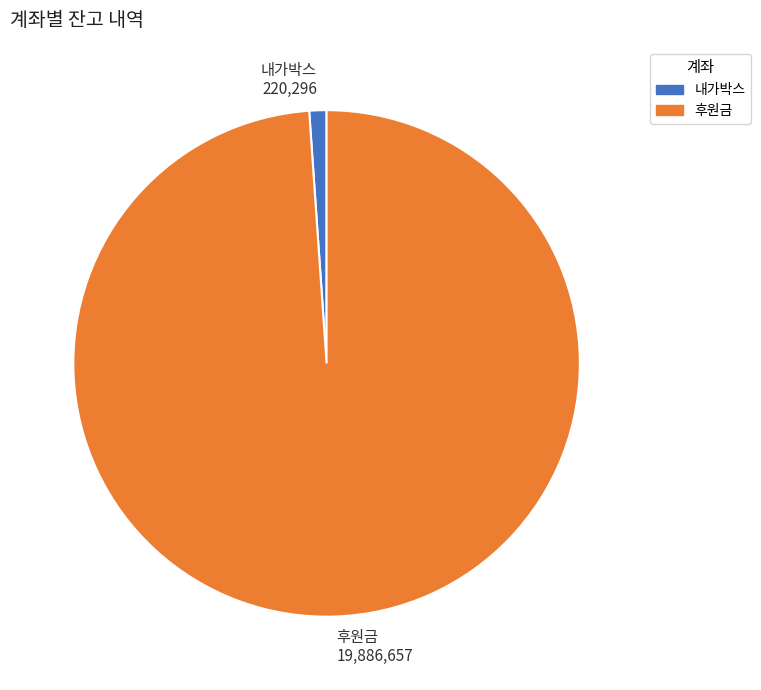

Is 내가박스 the majority of the pie?

No